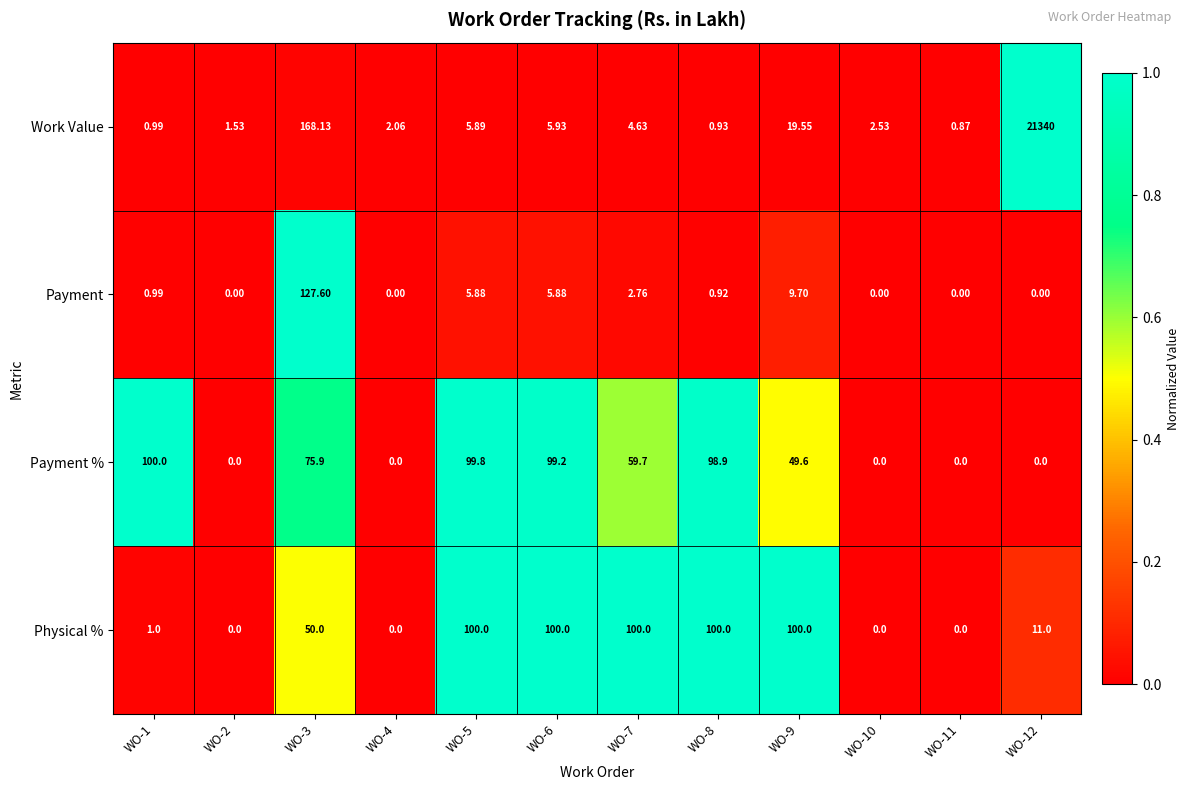

Which series has the largest total across all categories?

Work Value